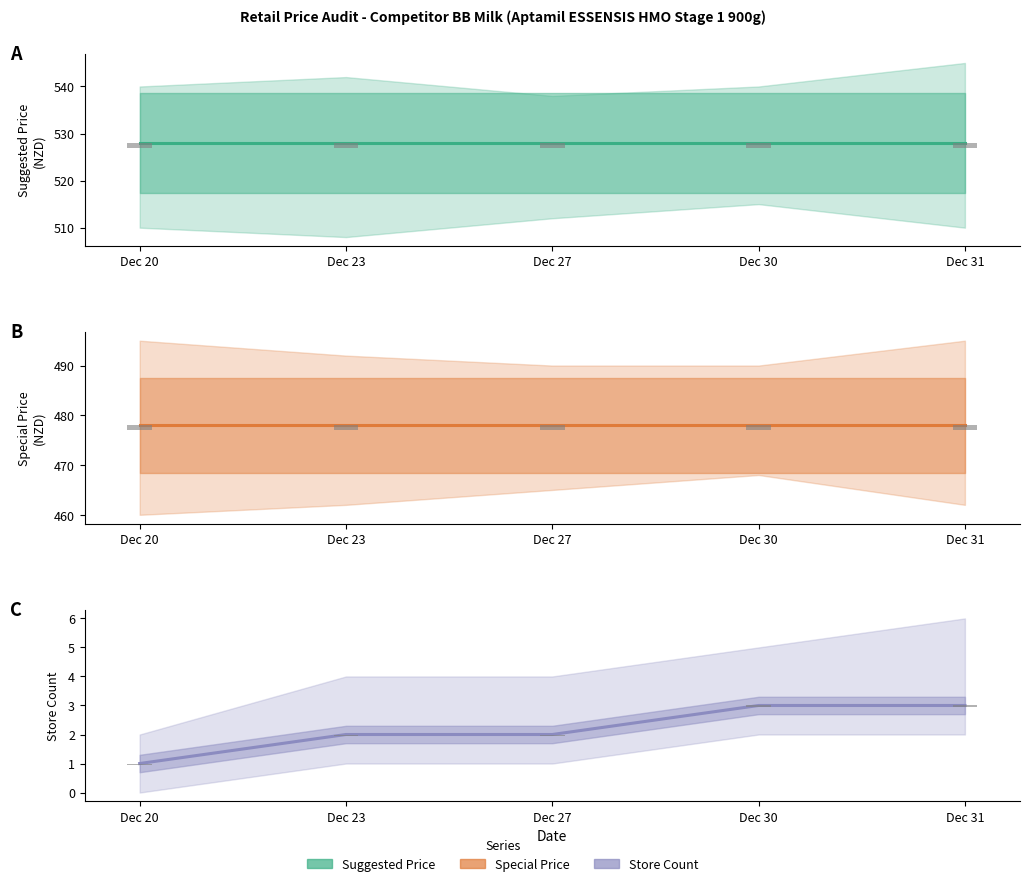

Which category has the highest value in the Special Price series?

Dec 20